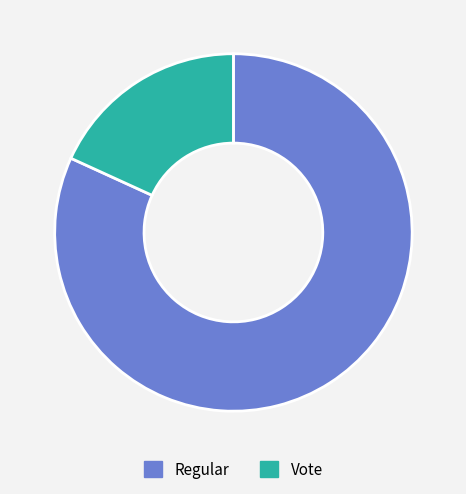

What is the smallest slice in the pie chart?

Vote